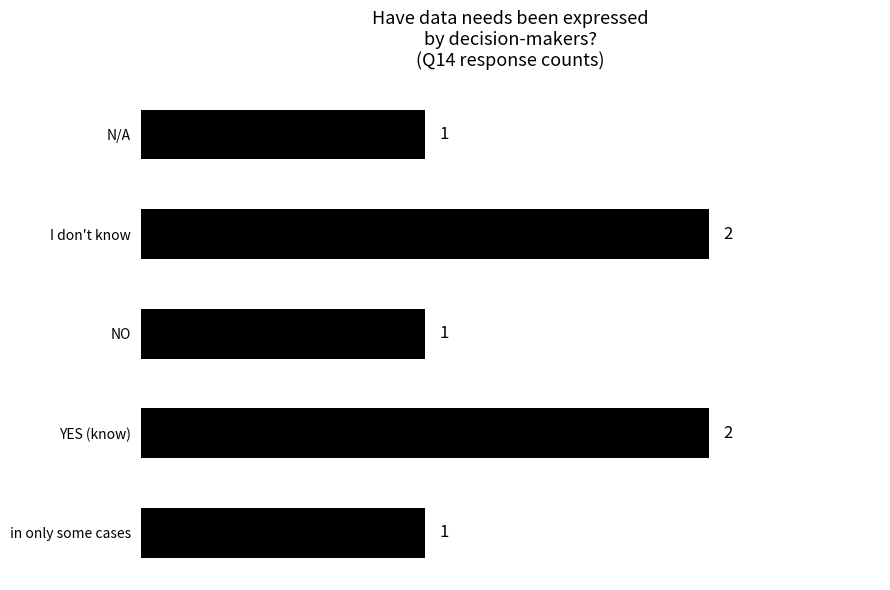

What is the ratio of the value at YES (know) to the value at I don't know?

1.0